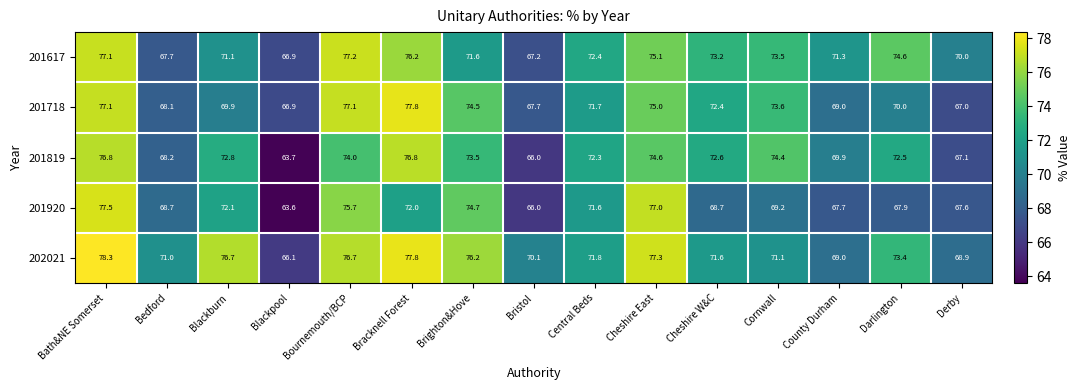

Is it true that 201819 equals 90.7 at Derby?

False